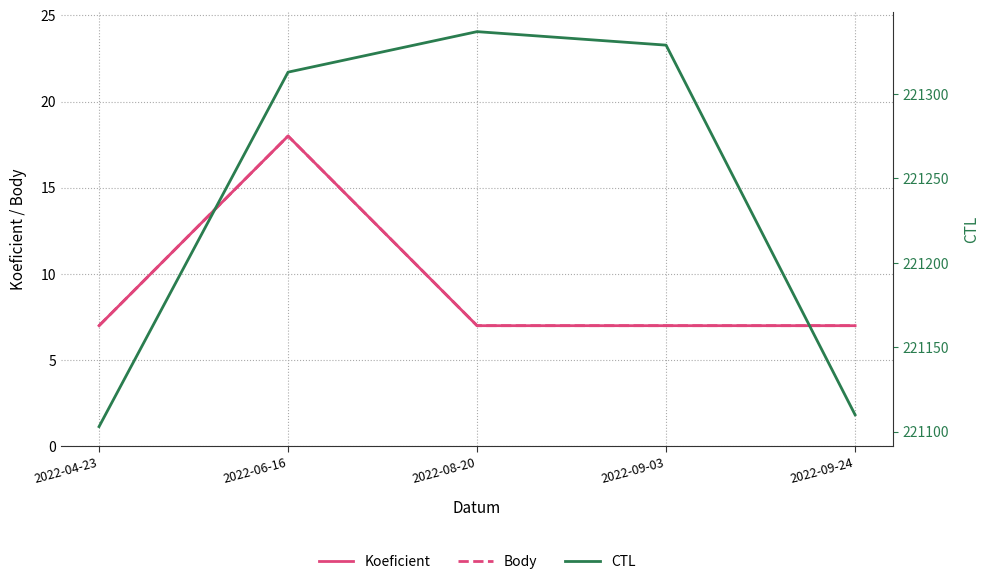

How many distinct data groups are displayed?

3